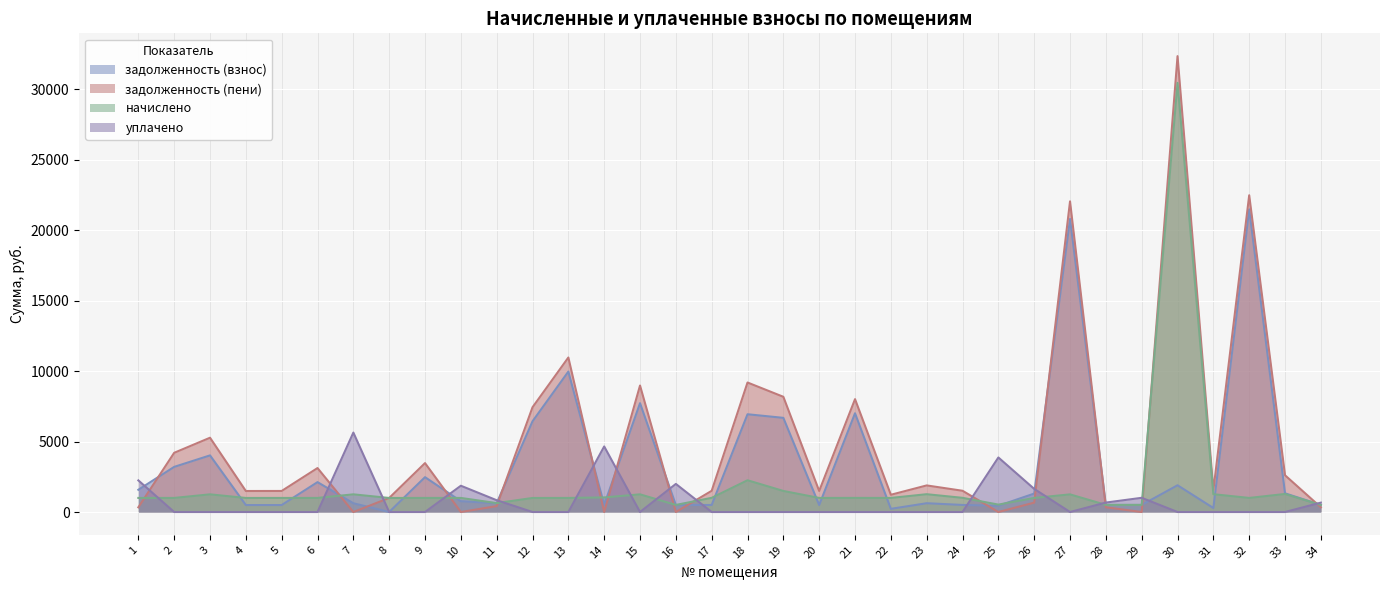

Count the number of categories in the chart.

34